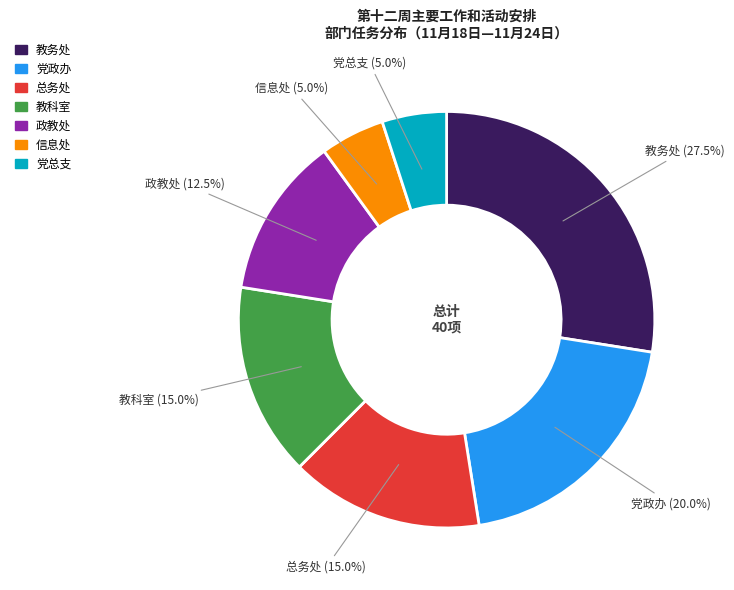

Is there a majority slice in this chart?

No